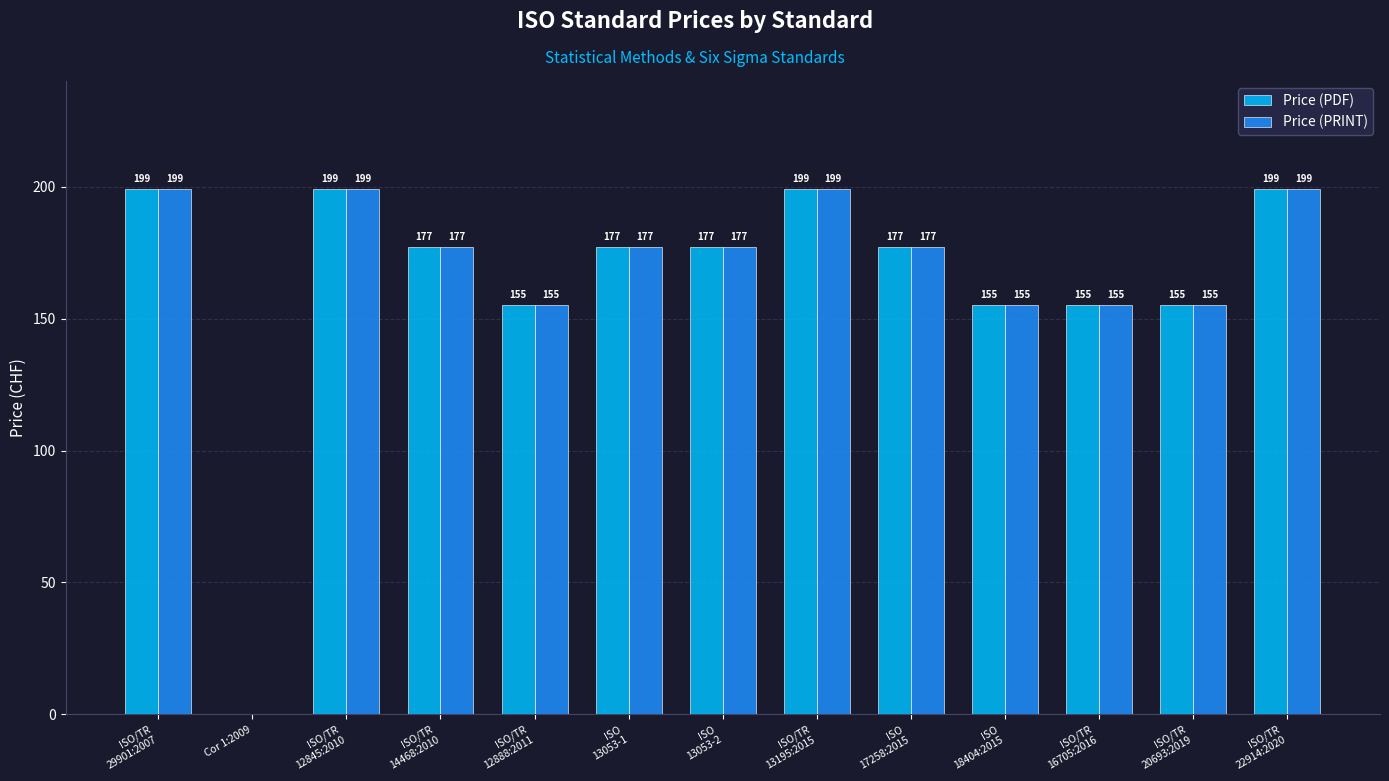

How many Price (PRINT) values are between 155 and 199?

12